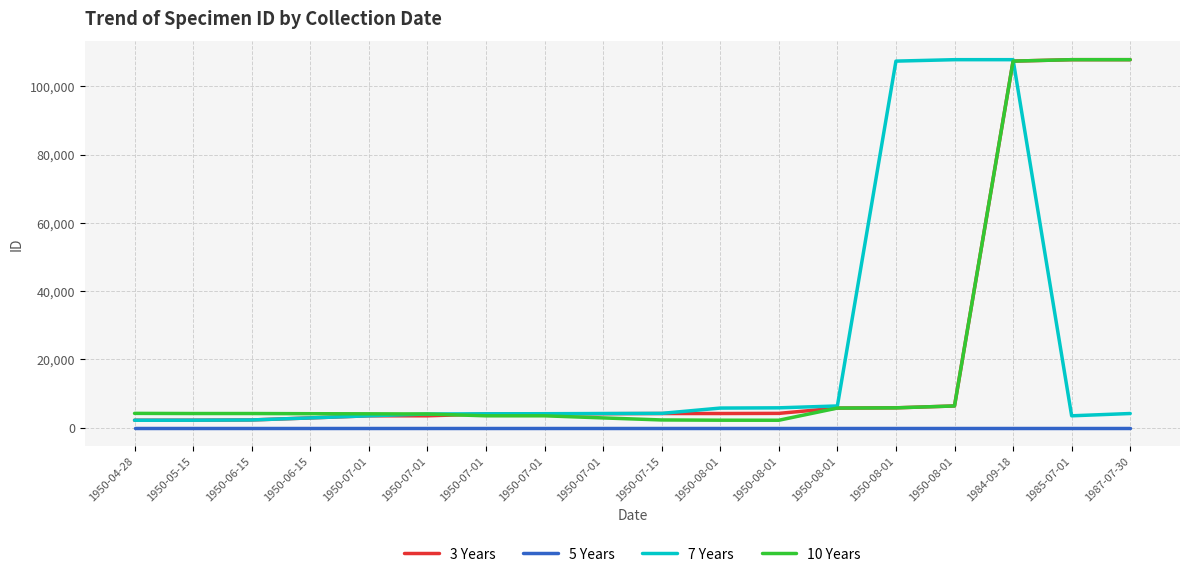

Reading left to right, extract all data points from this chart.

3 Years: 1950-04-28=2137	1950-05-15=2148	1950-06-15=2221	1950-06-15=2819	1950-07-01=3438	1950-07-01=3439	1950-07-01=3968	1950-07-01=4021	1950-07-01=4051	1950-07-15=4108	1950-08-01=4109	1950-08-01=4149	1950-08-01=5704	1950-08-01=5776	1950-08-01=6323	1984-09-18=107395	1985-07-01=107815	1987-07-30=107816
5 Years: 1950-04-28=1	1950-05-15=1	1950-06-15=1	1950-06-15=1	1950-07-01=1	1950-07-01=1	1950-07-01=1	1950-07-01=1	1950-07-01=1	1950-07-15=1	1950-08-01=1	1950-08-01=1	1950-08-01=1	1950-08-01=1	1950-08-01=1	1984-09-18=1	1985-07-01=1	1987-07-30=1
7 Years: 1950-04-28=2137	1950-05-15=2148	1950-06-15=2221	1950-06-15=2819	1950-07-01=3439	1950-07-01=3968	1950-07-01=4021	1950-07-01=4051	1950-07-01=4108	1950-07-15=4149	1950-08-01=5704	1950-08-01=5776	1950-08-01=6323	1950-08-01=107395	1950-08-01=107815	1984-09-18=107816	1985-07-01=3438	1987-07-30=4109
10 Years: 1950-04-28=4149	1950-05-15=4108	1950-06-15=4109	1950-06-15=4051	1950-07-01=4021	1950-07-01=3968	1950-07-01=3439	1950-07-01=3438	1950-07-01=2819	1950-07-15=2221	1950-08-01=2148	1950-08-01=2137	1950-08-01=5704	1950-08-01=5776	1950-08-01=6323	1984-09-18=107395	1985-07-01=107815	1987-07-30=107816